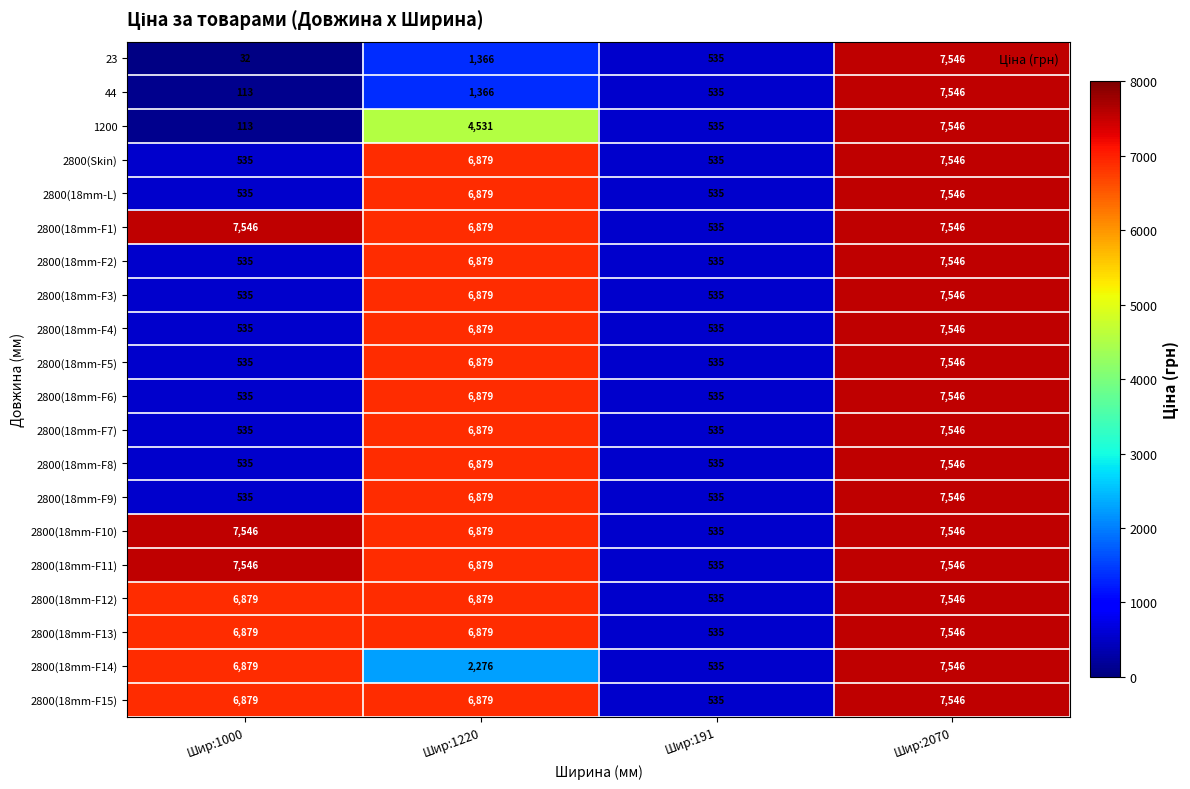

How many categories are shown in the chart?

4